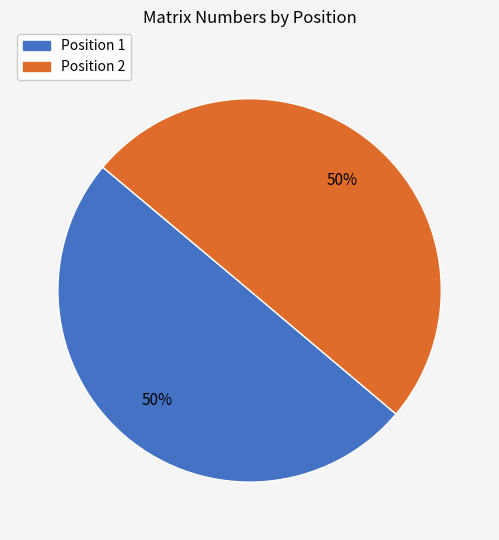

How many segments does this pie chart have?

2